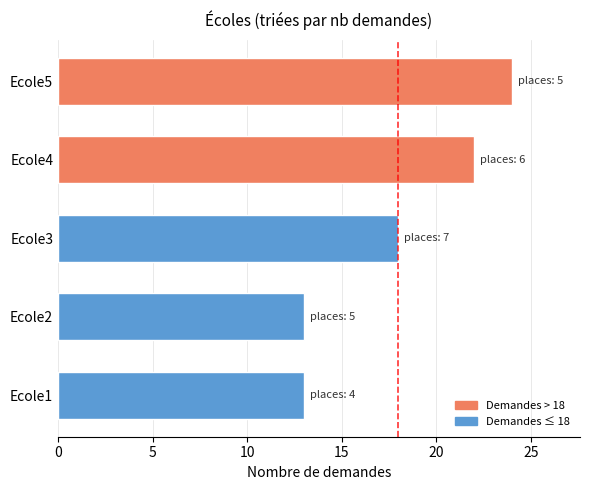

How many bars are there in total?

5